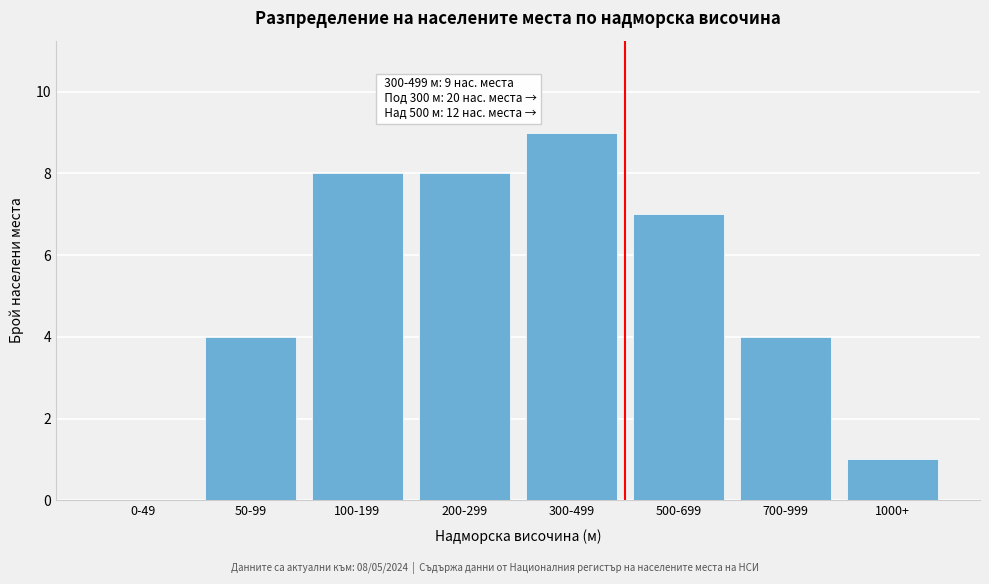

Reading right to left, what are all the values shown in this chart?

1000+=1	700-999=4	500-699=7	300-499=9	200-299=8	100-199=8	50-99=4	0-49=0